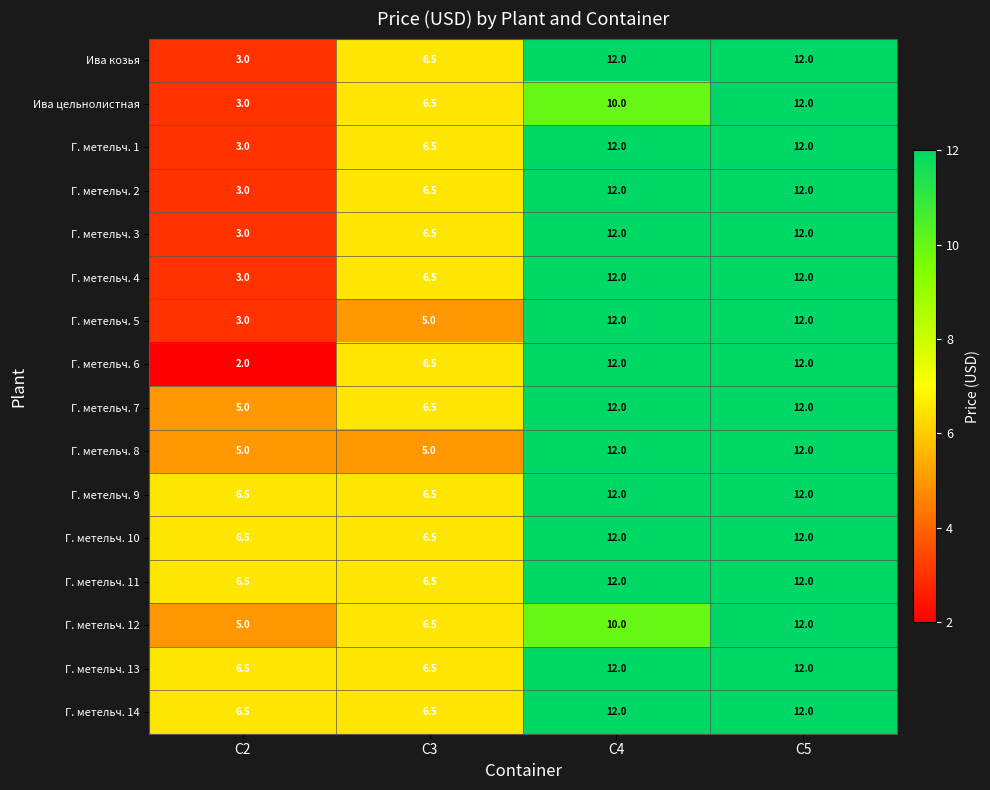

How many distinct data groups are displayed?

16